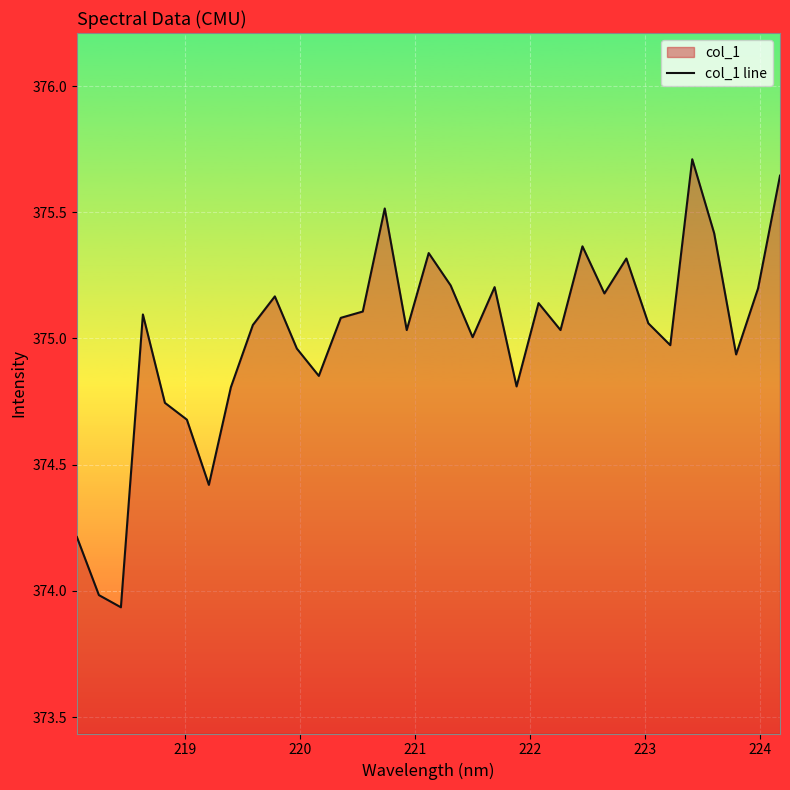

What is the maximum value shown in the chart?

375.7